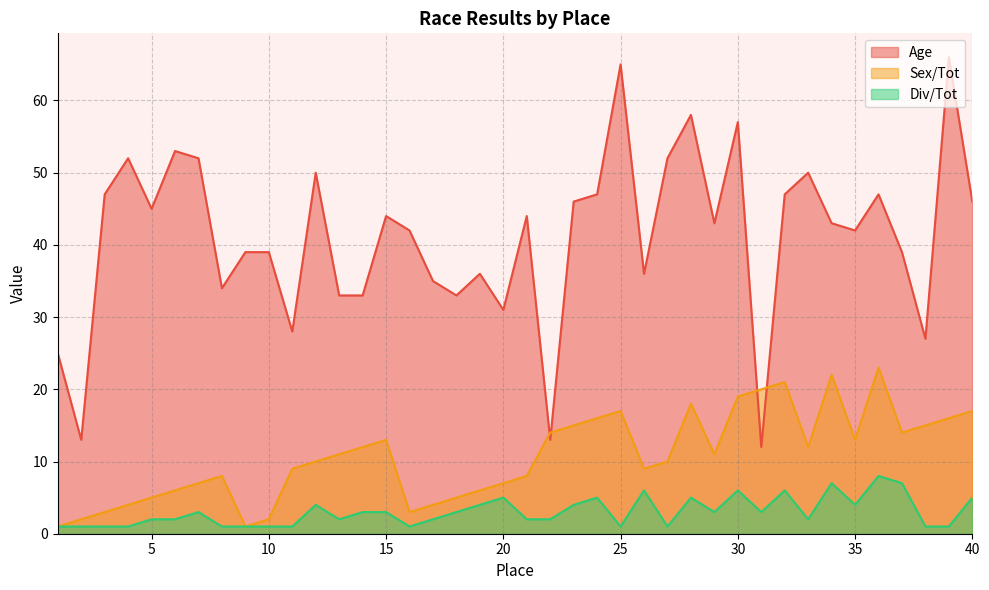

What is the sum of the Age values at 15 and 3?

91